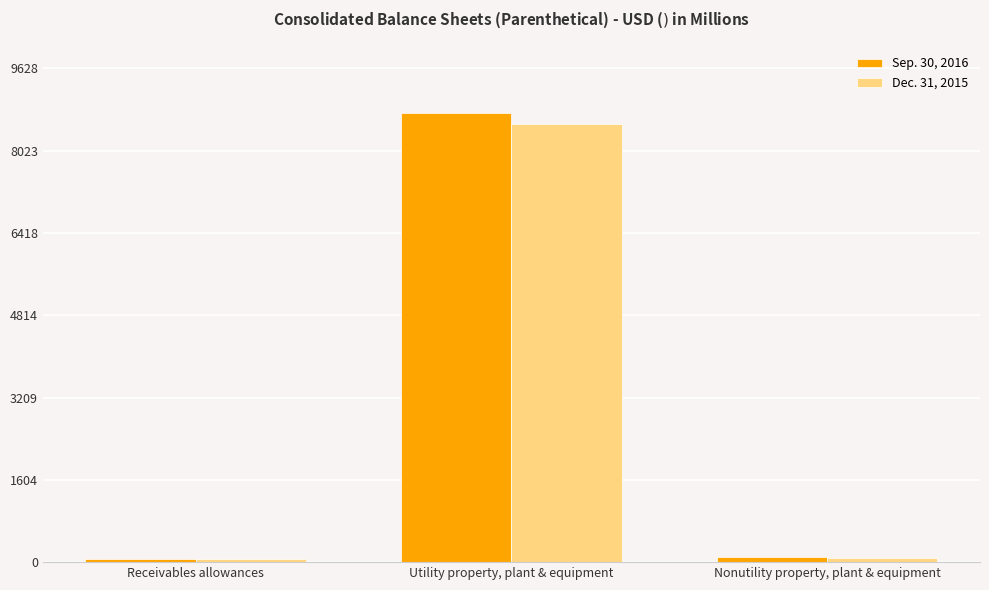

What is the difference between the maximum and minimum values in the Dec. 31, 2015 series?

8486